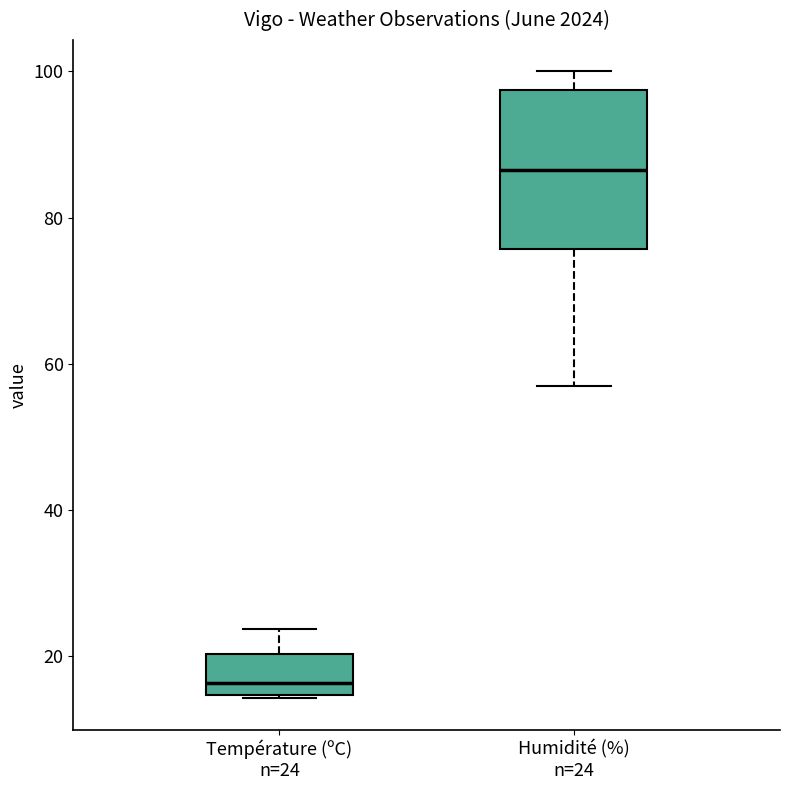

Reading left to right, transcribe this box plot: for each box, give where its median line is, the range the box spans, and where its two whiskers end, as read against the y-axis. The values are not printed on the chart, so give them approximately, as read against the axis.

Température (ºC) n=24: median 16, box 14 to 20, whiskers 14 to 24
Humidité (%) n=24: median 86, box 76 to 98, whiskers 58 to 100